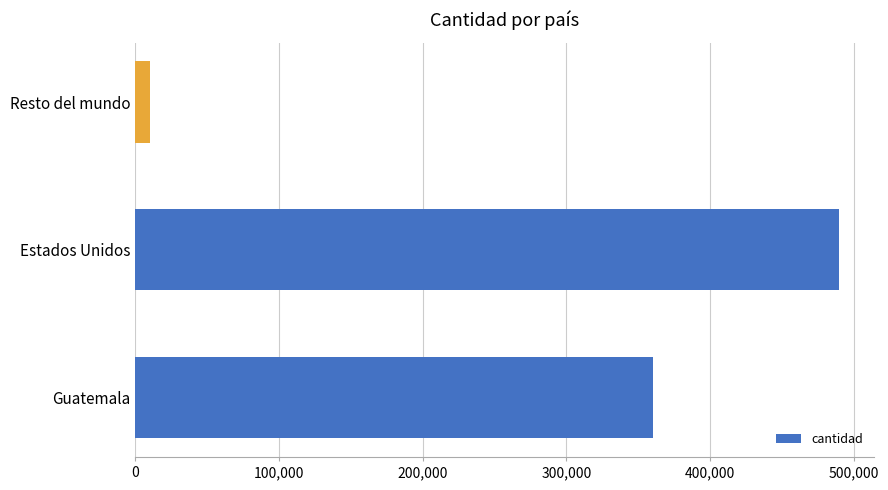

True or false: the data shows 490000 at Estados Unidos.

True